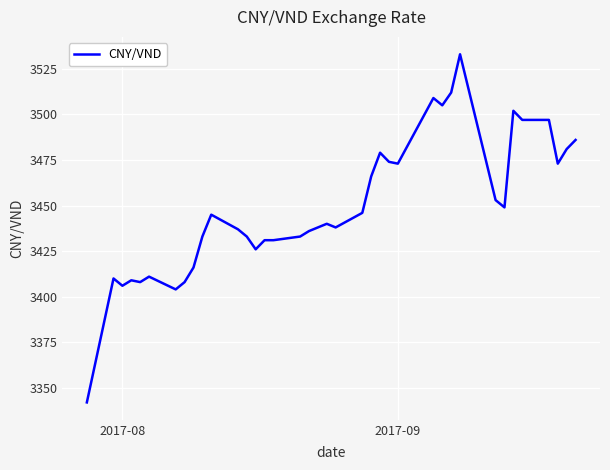

What is the sum of all values?

131070